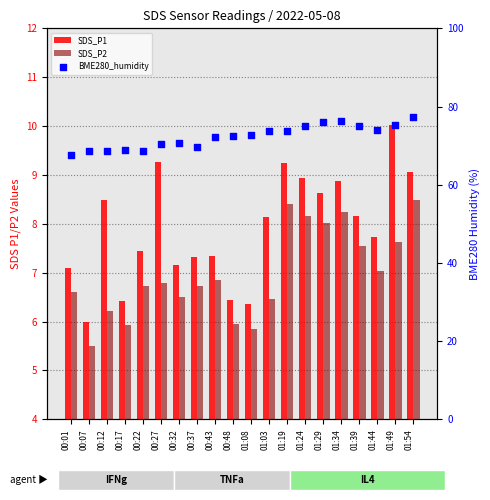

What are all the series names shown in the legend?

SDS_P1, SDS_P2, BME280_humidity